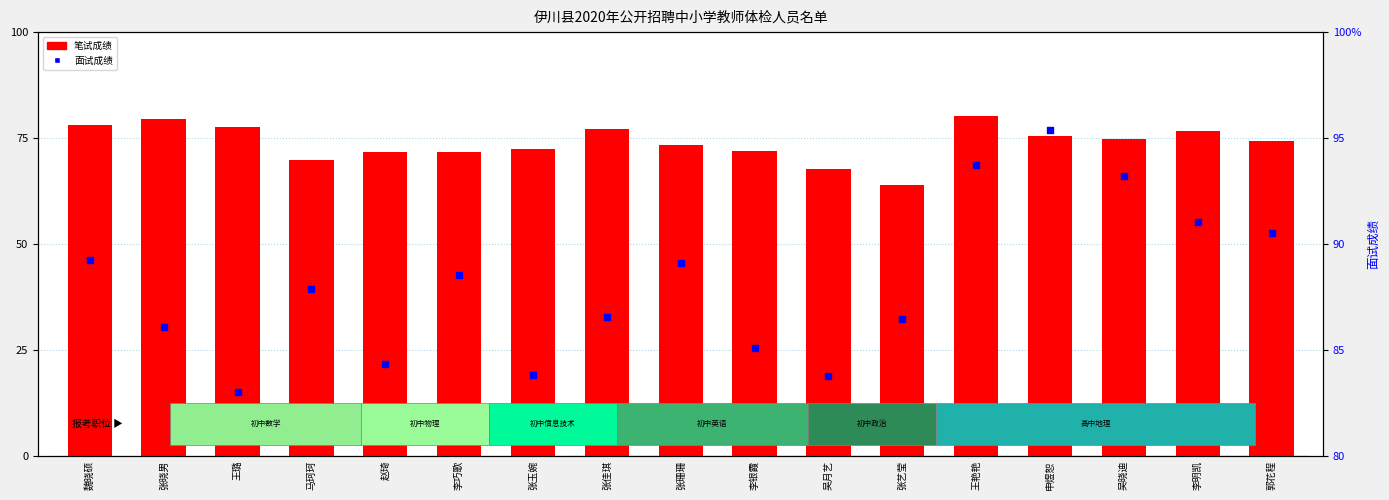

What are all the series names shown in the legend?

笔试成绩, 面试成绩